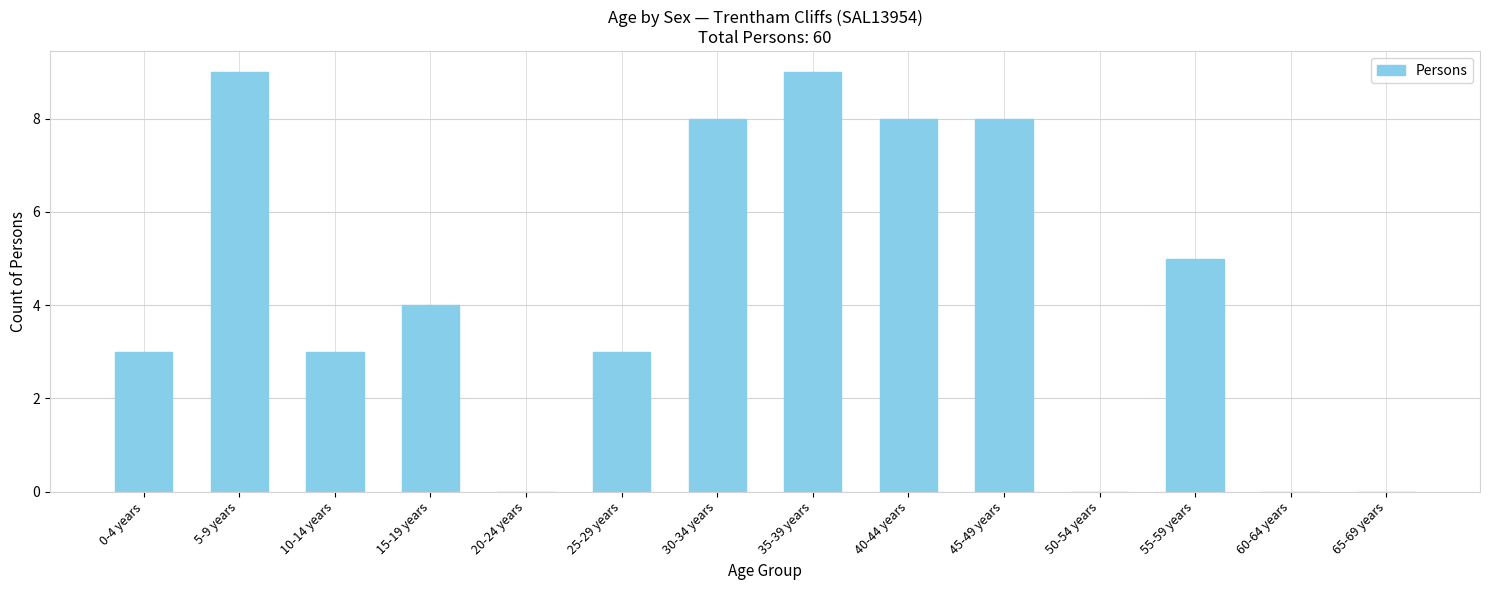

Is it true that the value at 30-34 years is 8?

True